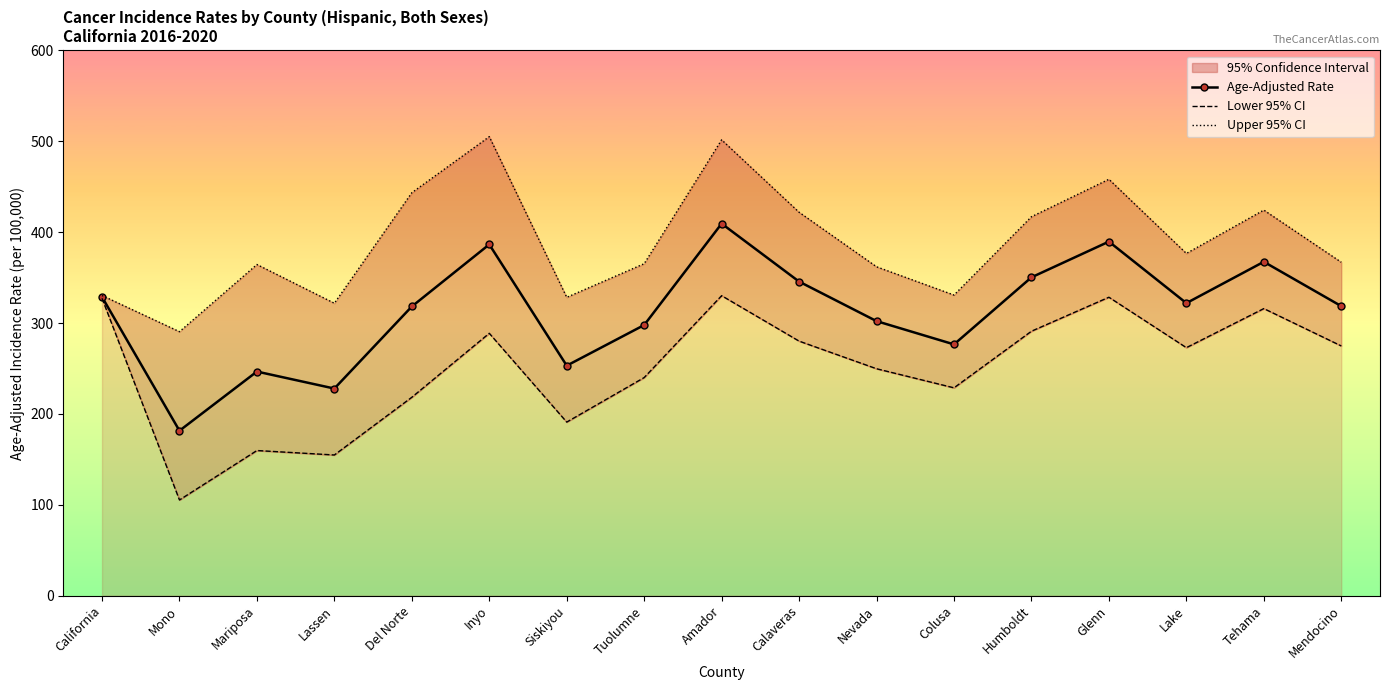

The value of Lower 95% CI at Del Norte is 218.3. True or false?

True